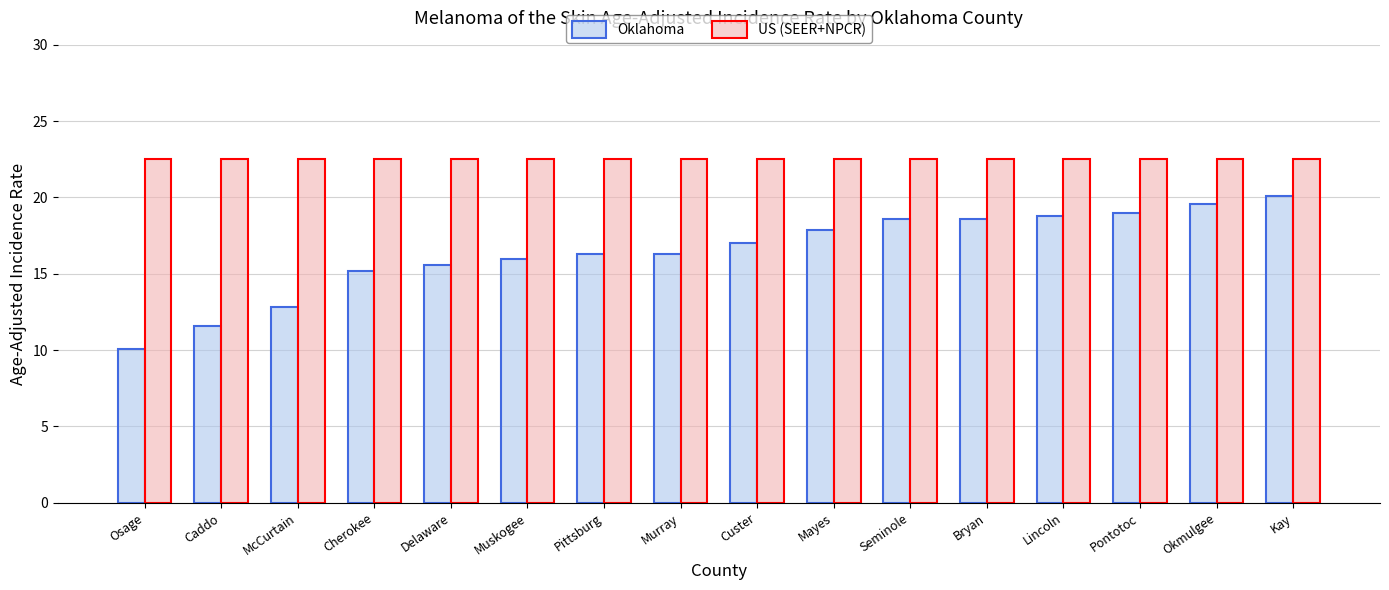

Read the US (SEER+NPCR) value at Caddo.

22.5